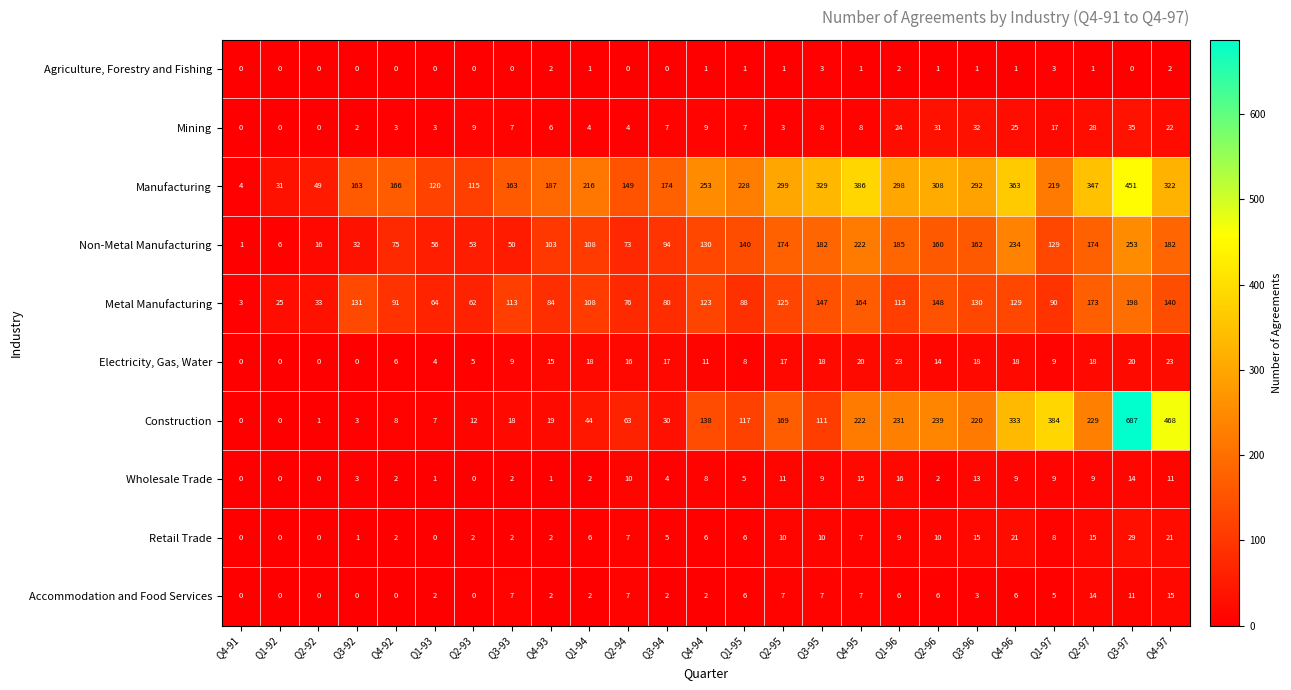

What is the total value across all series at Q2-95?

816